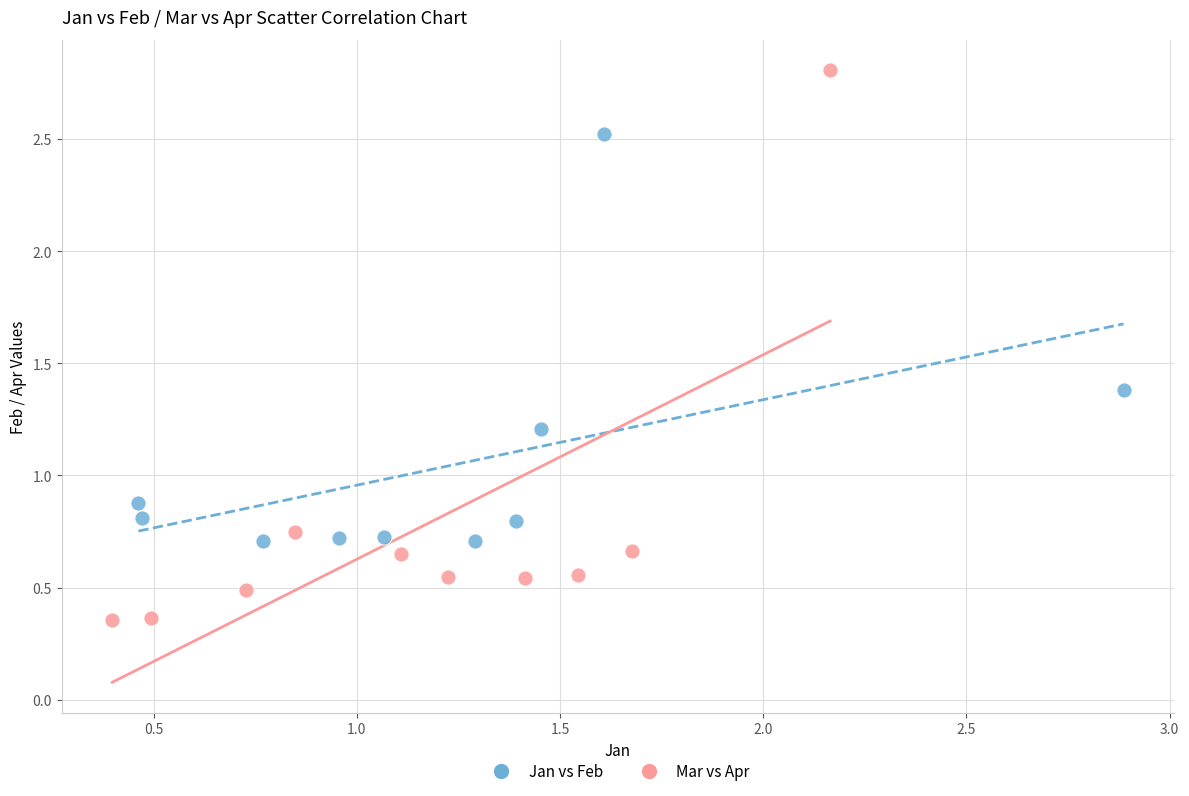

What are all the series names shown in the legend?

Jan vs Feb, Mar vs Apr